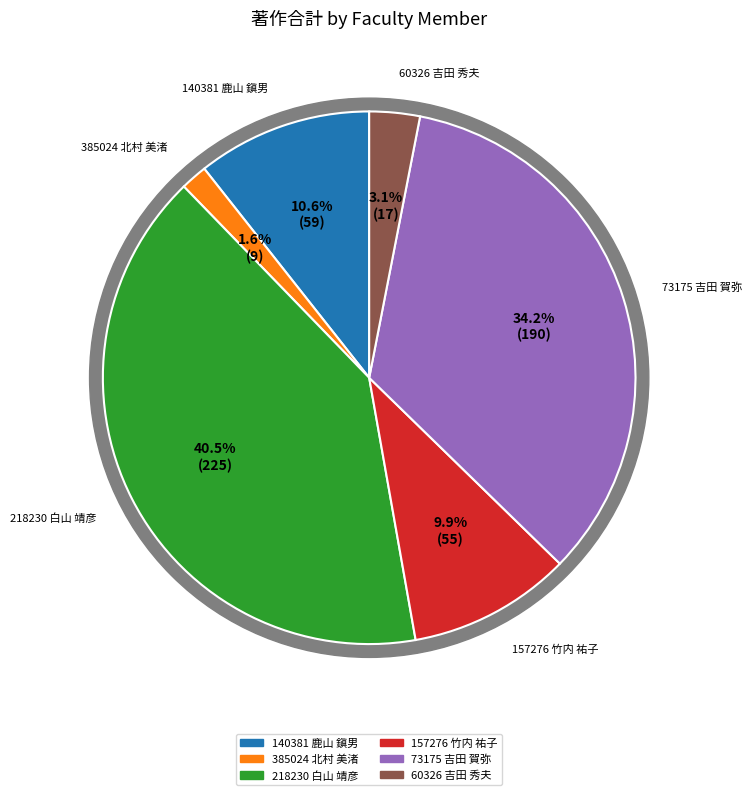

Which category has the smallest portion of the pie?

385024 北村 美渚